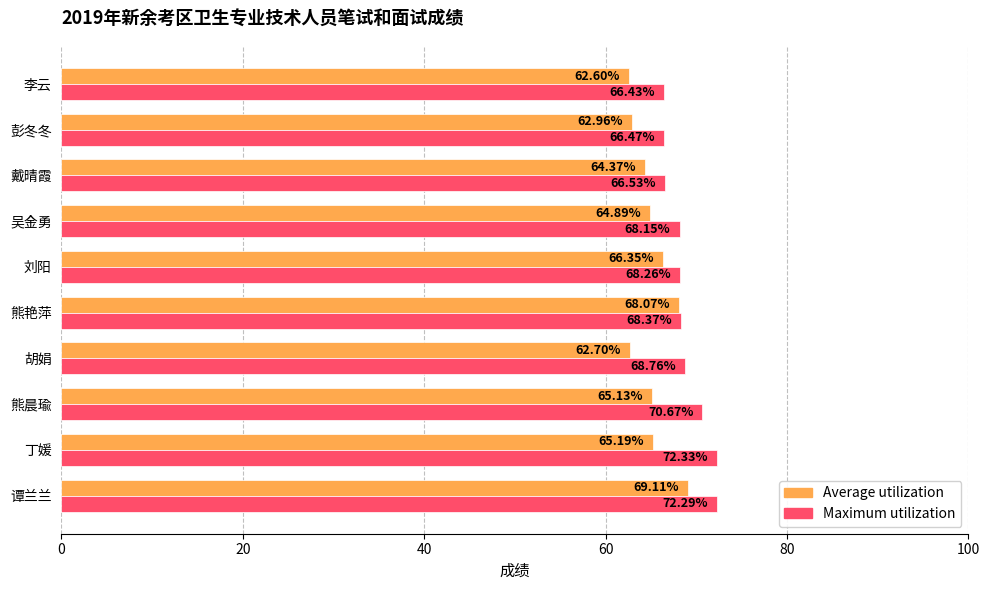

List the series in order of their peak value, lowest first.

Average utilization, Maximum utilization